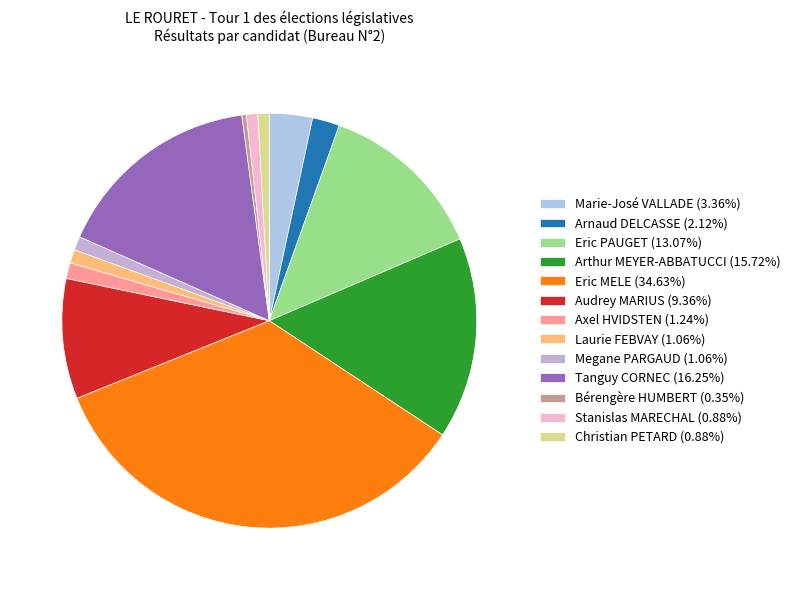

What percentage is the Megane PARGAUD slice, to the nearest percent?

1%